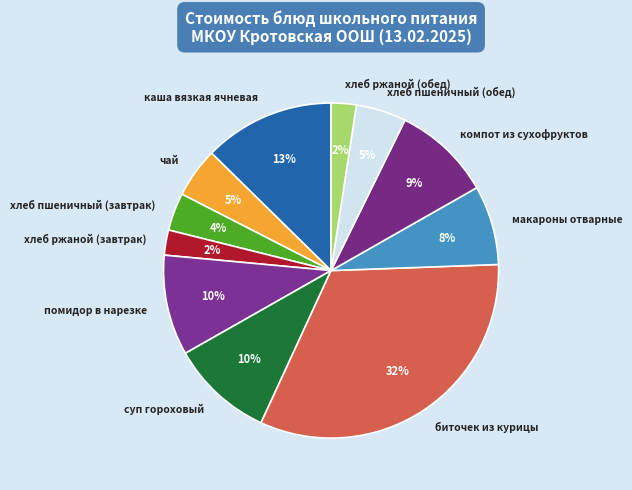

Count the number of slices in the pie.

11